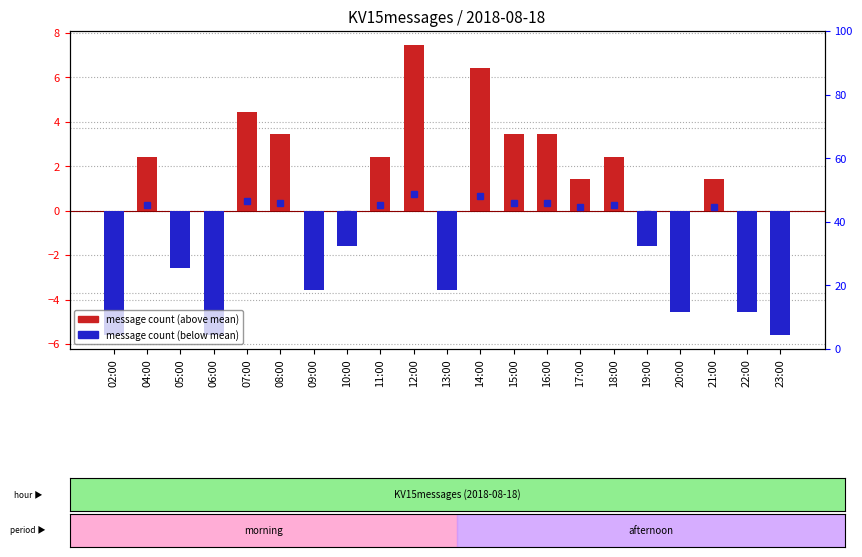

What position from the left is 15:00?

13